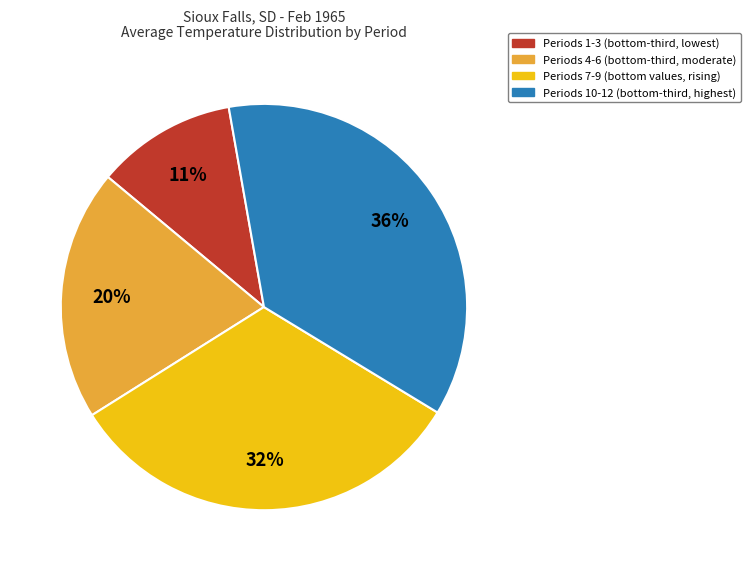

What is the smallest slice in the pie chart?

Periods 1-3 (bottom-third, lowest)